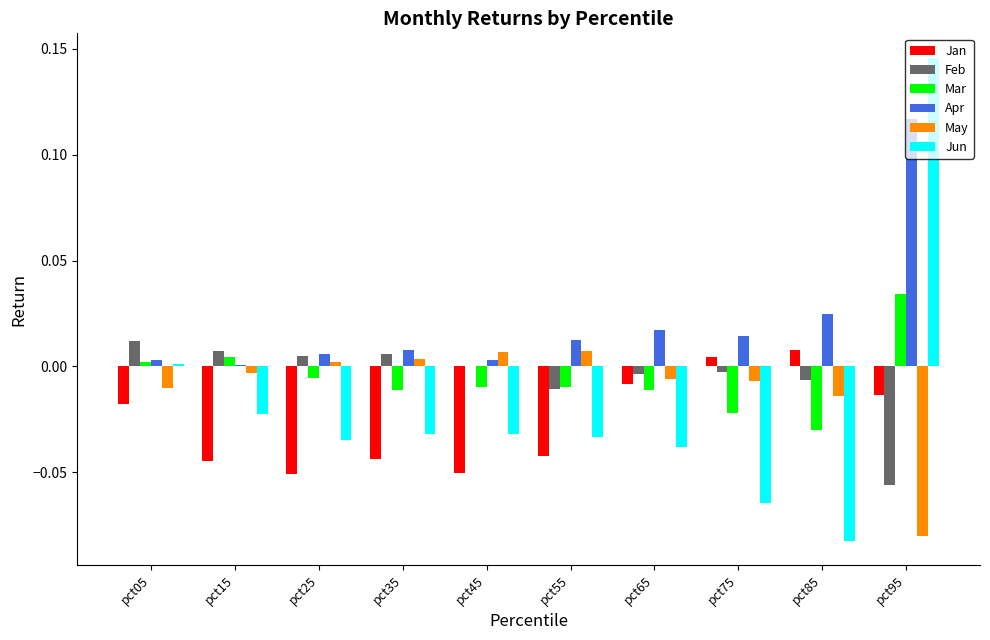

How many values in Mar are above zero?

3